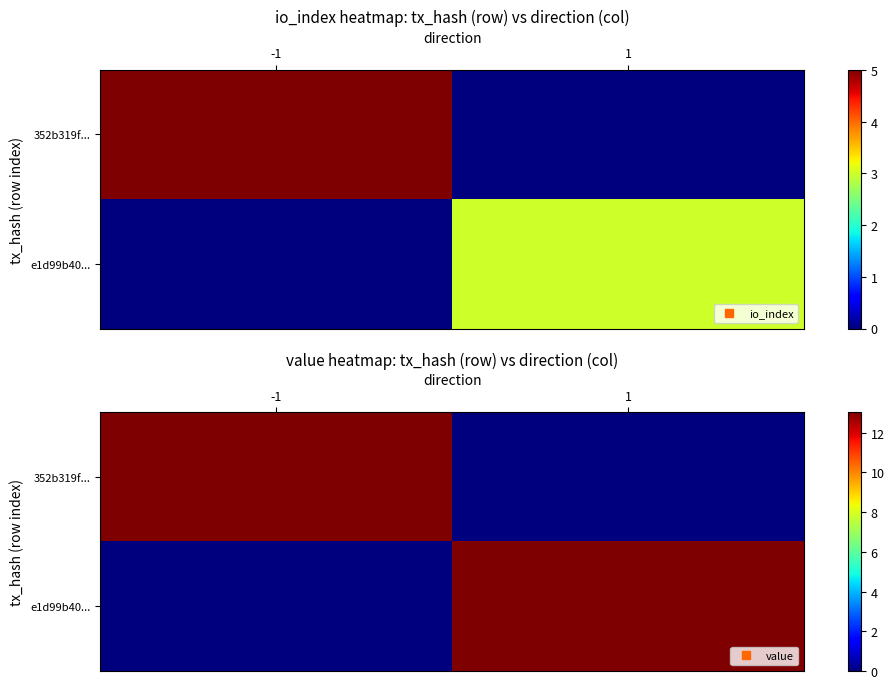

Is the value of e1d99b40... at -1 greater than the value of 352b319f... at -1?

No